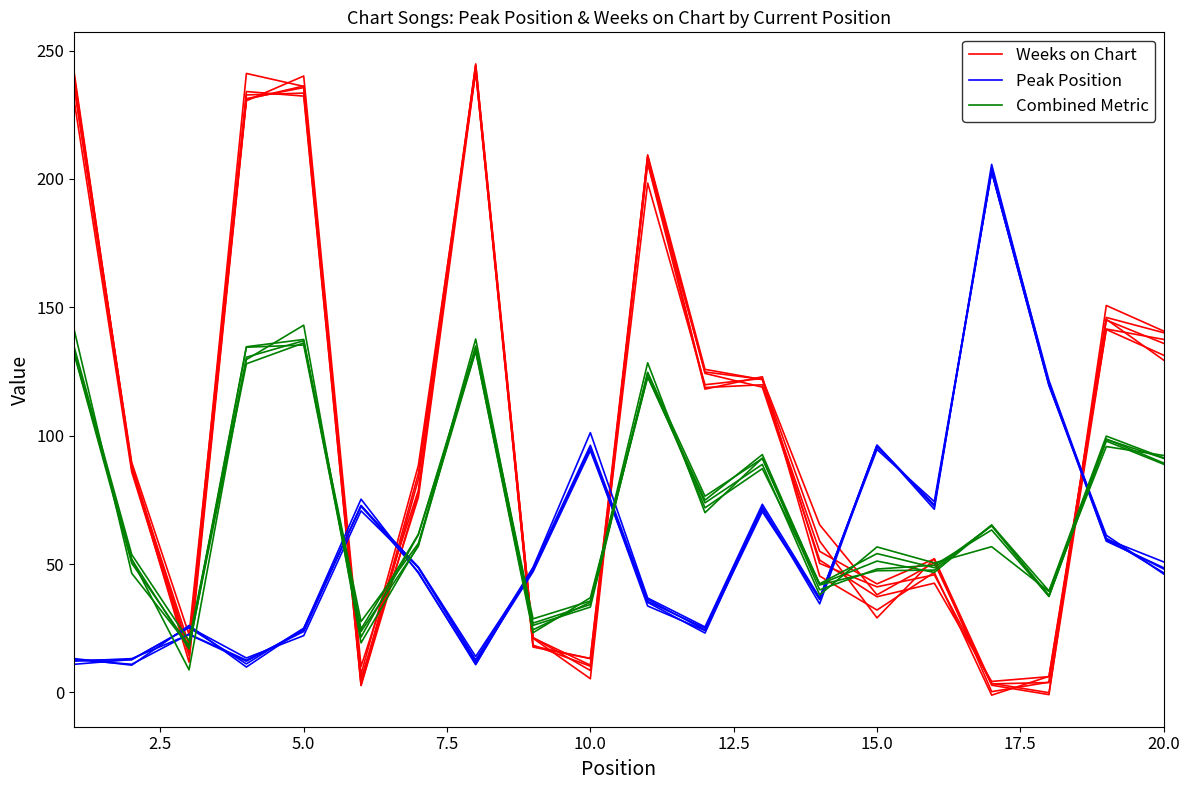

What is the value of the Combined Metric point at the 16th from the left?

50.5